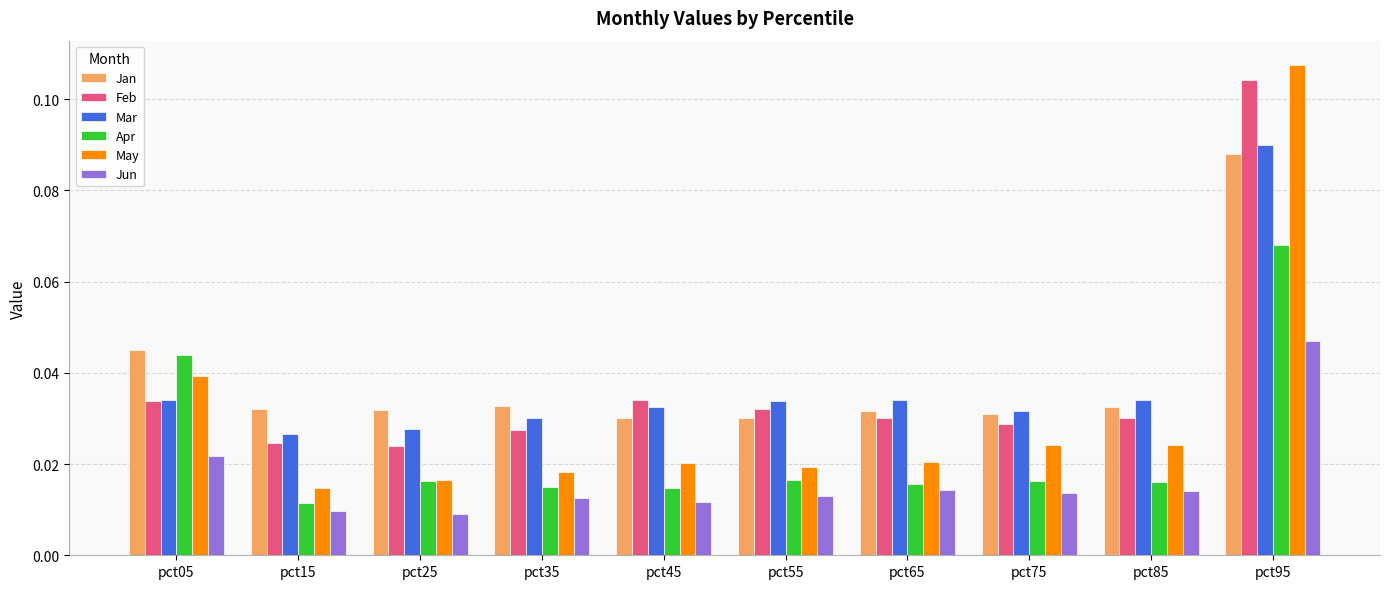

What is the sum of all May values?

0.3